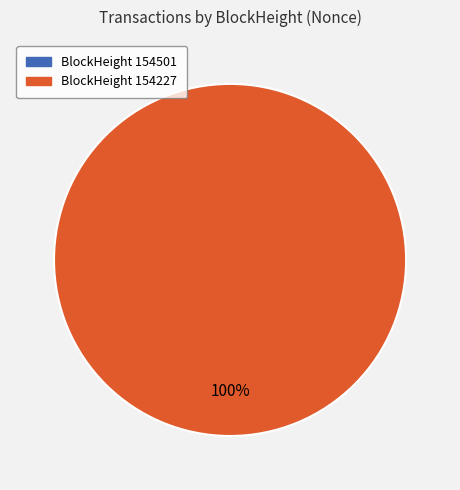

What is the total percentage of 154227 and 154501?

100.0%